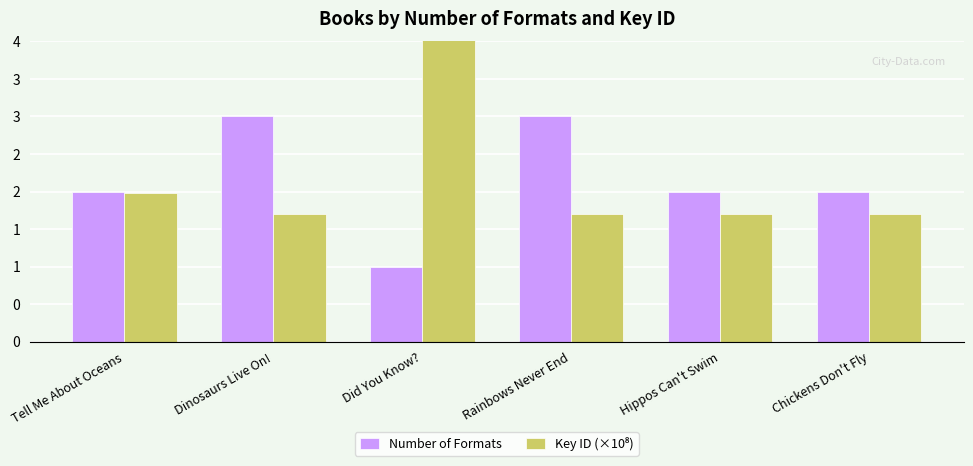

At which label is Number of Formats closest to 2?

Tell Me About Oceans